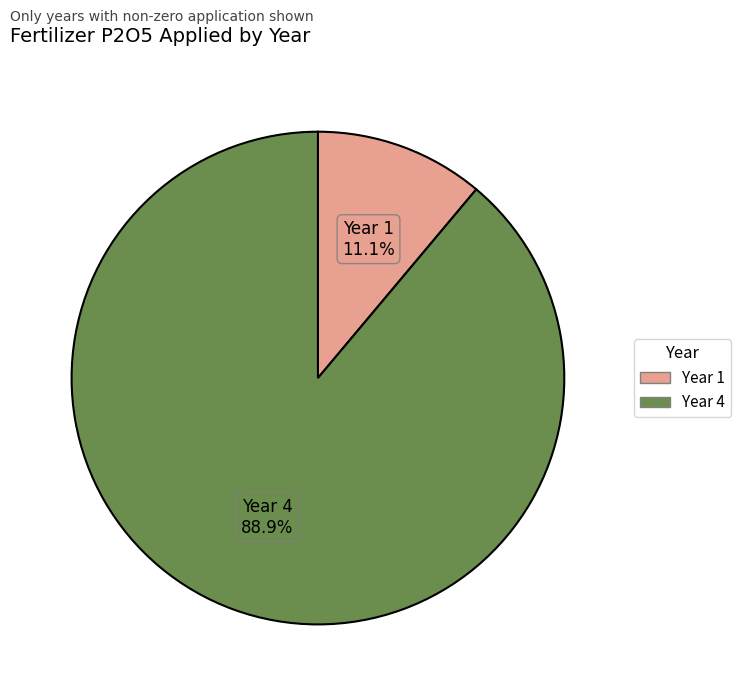

Combined, do Year 1 and Year 4 account for over 50%?

Yes